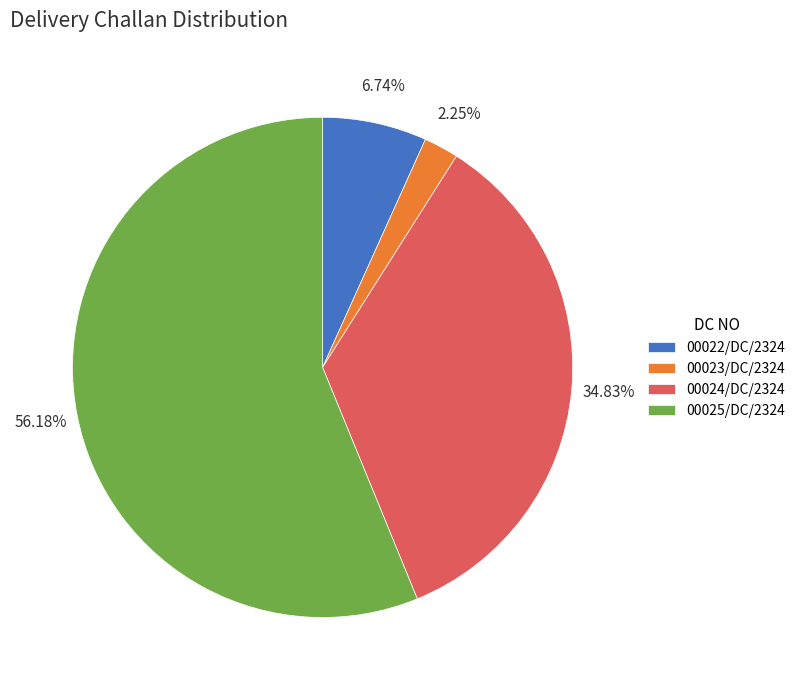

How many slices are in this pie chart?

4